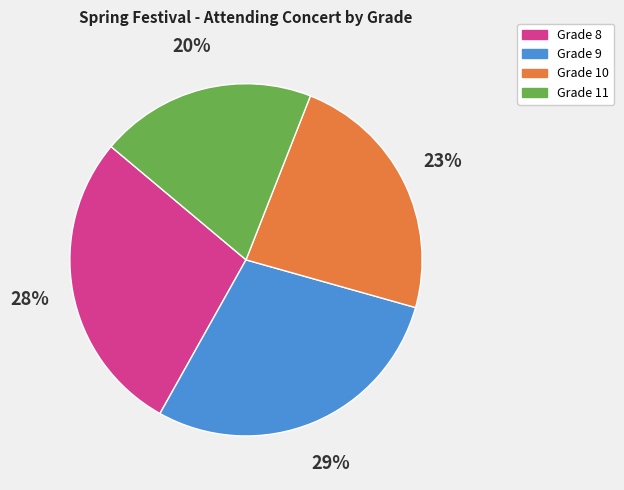

To the nearest percent, what is the difference between the largest and smallest slice percentages?

9%